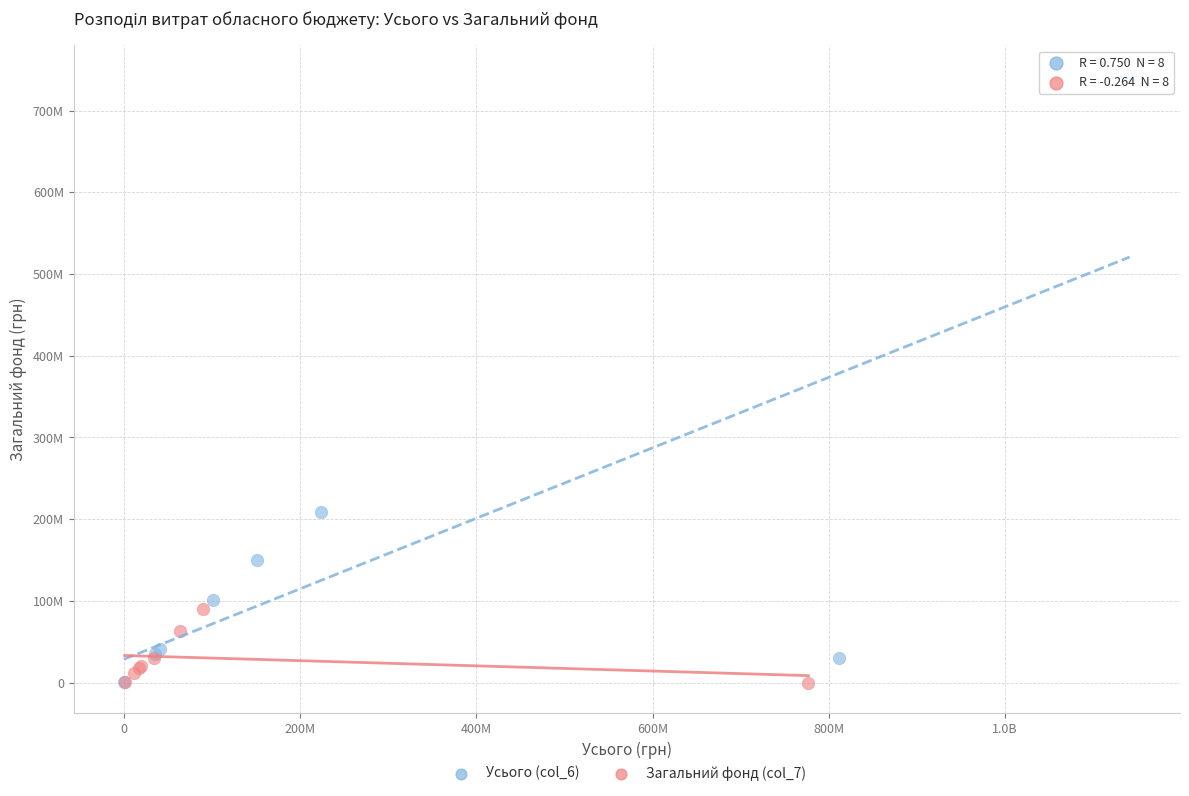

What are all the series names shown in the legend?

Усього (col_6), Загальний фонд (col_7)